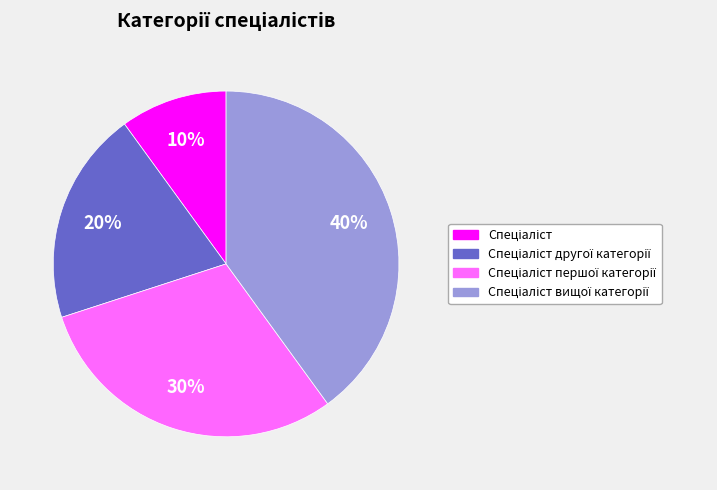

To the nearest percent, what is the difference between the largest and smallest slice percentages?

30%